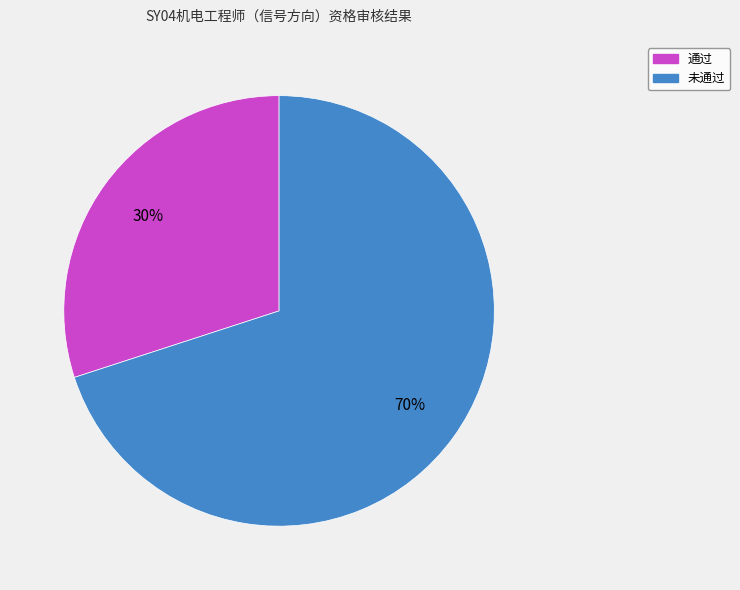

Combined, do 通过 and 未通过 account for over 50%?

Yes